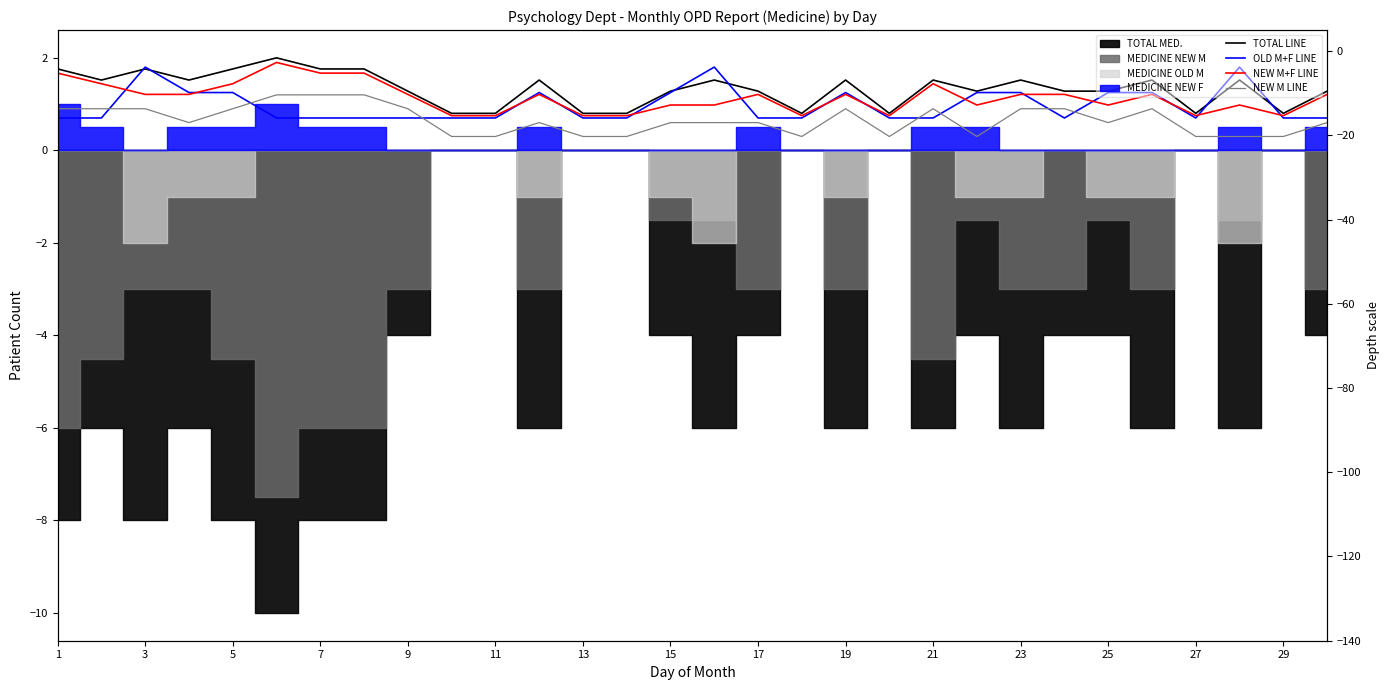

Which series ends up on top after the final intersection of TOTAL LINE and OLD M+F LINE?

TOTAL LINE